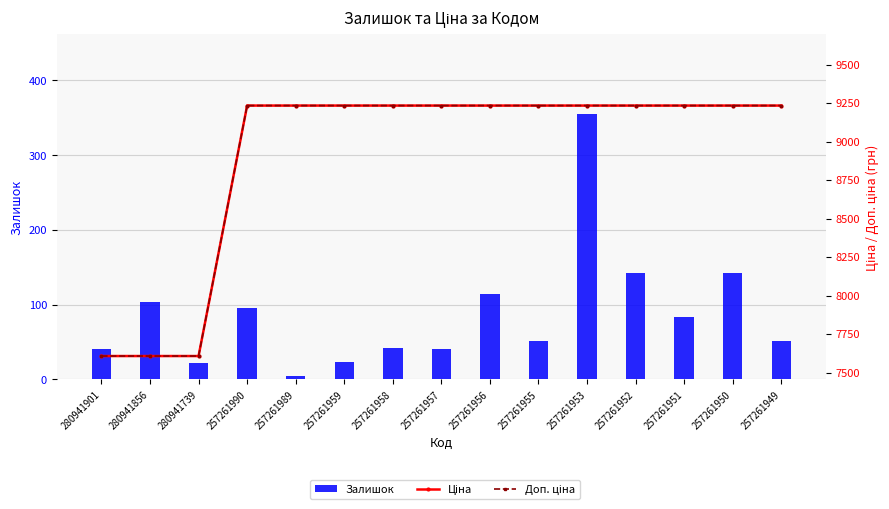

Which series has the largest total across all categories?

Ціна